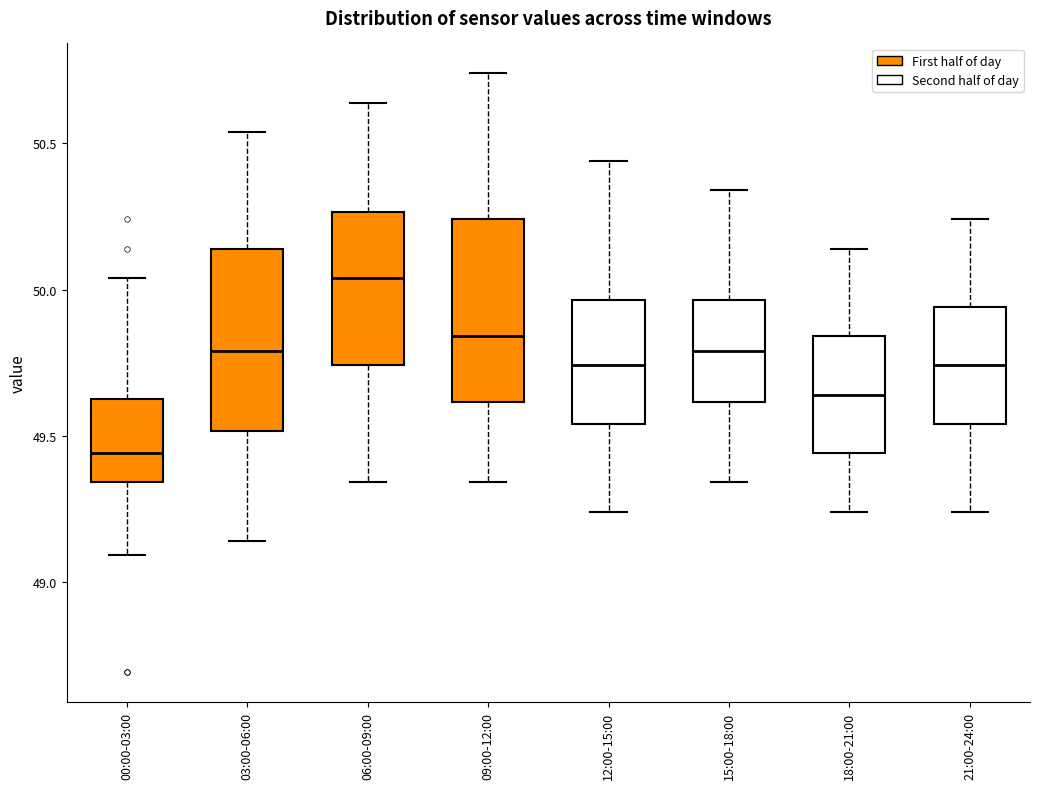

Reading left to right, transcribe this box plot: for each box, give where its median line is, the range the box spans, and where its two whiskers end, as read against the y-axis. The values are not printed on the chart, so give them approximately, as read against the axis.

00:00-03:00: median 49.45, box 49.35 to 49.65, whiskers 49.10 to 50.05
03:00-06:00: median 49.80, box 49.50 to 50.15, whiskers 49.15 to 50.55
06:00-09:00: median 50.05, box 49.75 to 50.25, whiskers 49.35 to 50.65
09:00-12:00: median 49.85, box 49.60 to 50.25, whiskers 49.35 to 50.75
12:00-15:00: median 49.75, box 49.55 to 49.95, whiskers 49.25 to 50.45
15:00-18:00: median 49.80, box 49.60 to 49.95, whiskers 49.35 to 50.35
18:00-21:00: median 49.65, box 49.45 to 49.85, whiskers 49.25 to 50.15
21:00-24:00: median 49.75, box 49.55 to 49.95, whiskers 49.25 to 50.25